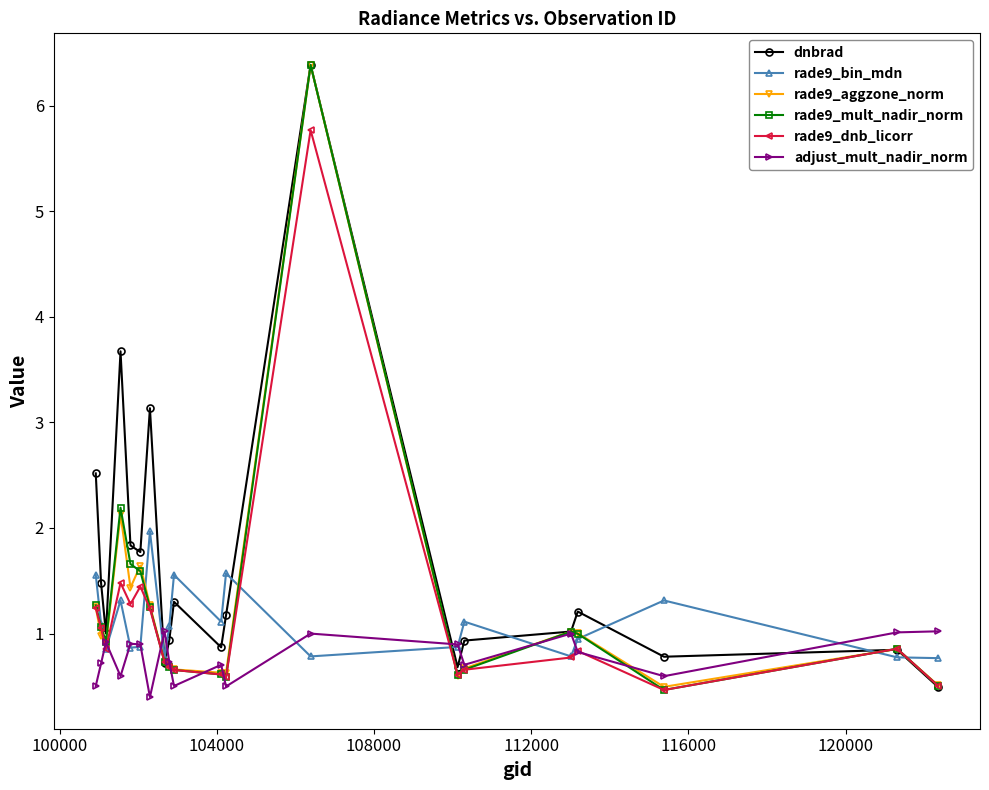

What is the minimum value for rade9_aggzone_norm?

0.5